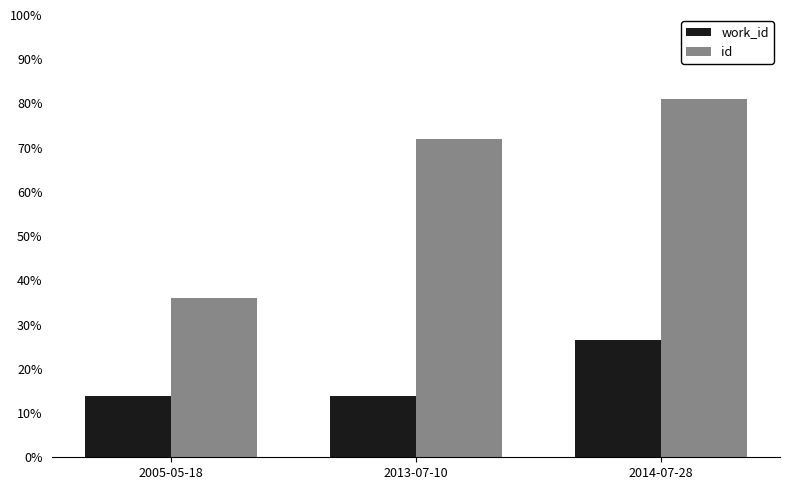

What is the label of the 1st bar from the left?

2005-05-18